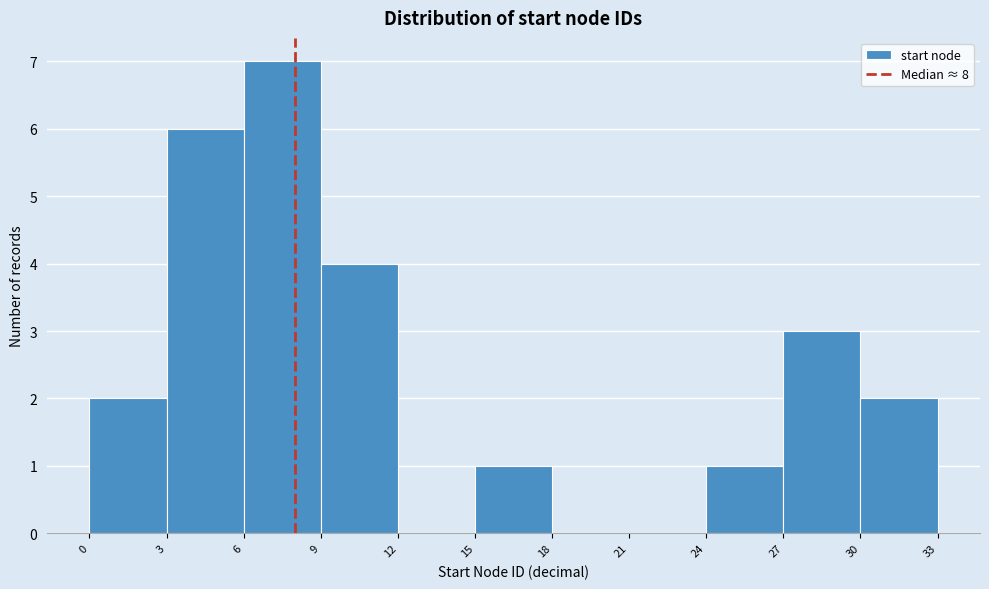

What is the height of the bar covering 27 to 30 on the x-axis? The values are not printed on the chart, so give them approximately, as read against the axis.

3